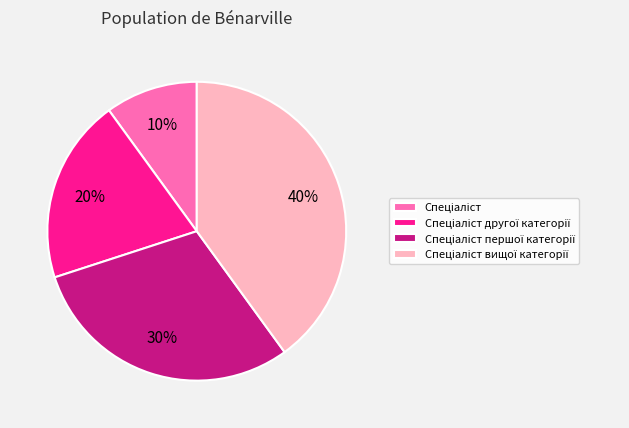

Does any single category account for the majority?

No